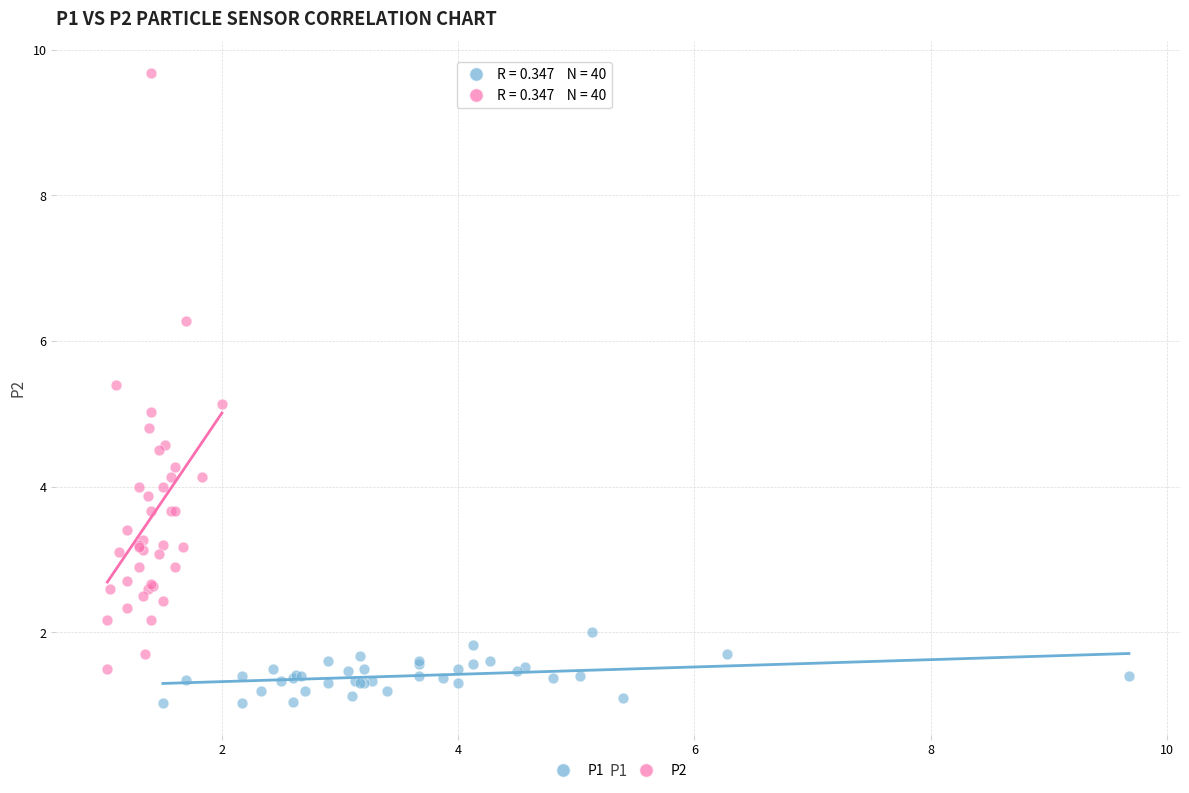

Which series reaches the minimum Y coordinate?

P1